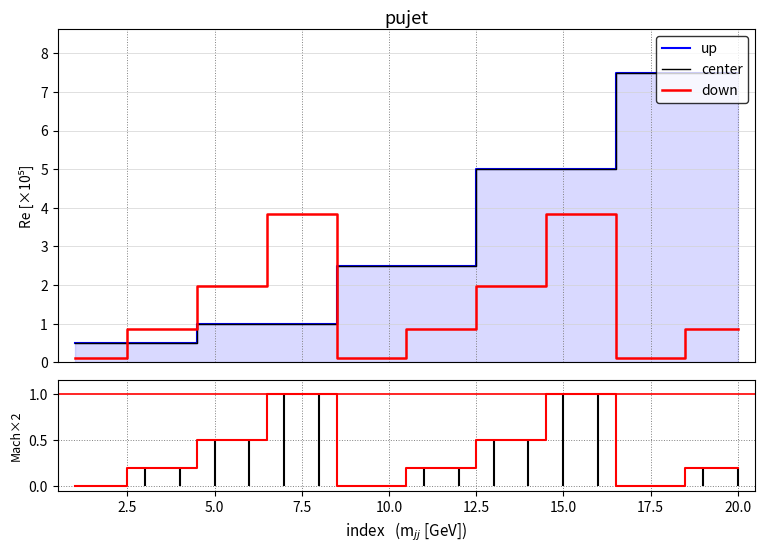

What is the label of the 7th point from the left?

15.0